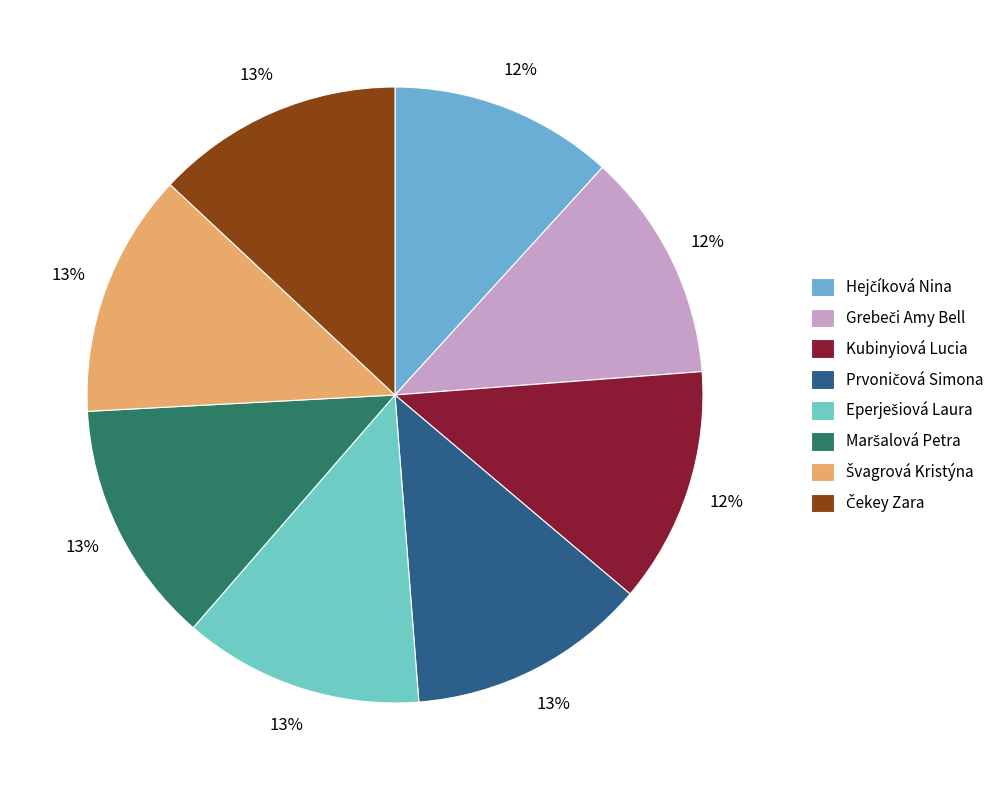

Count the number of slices in the pie.

8